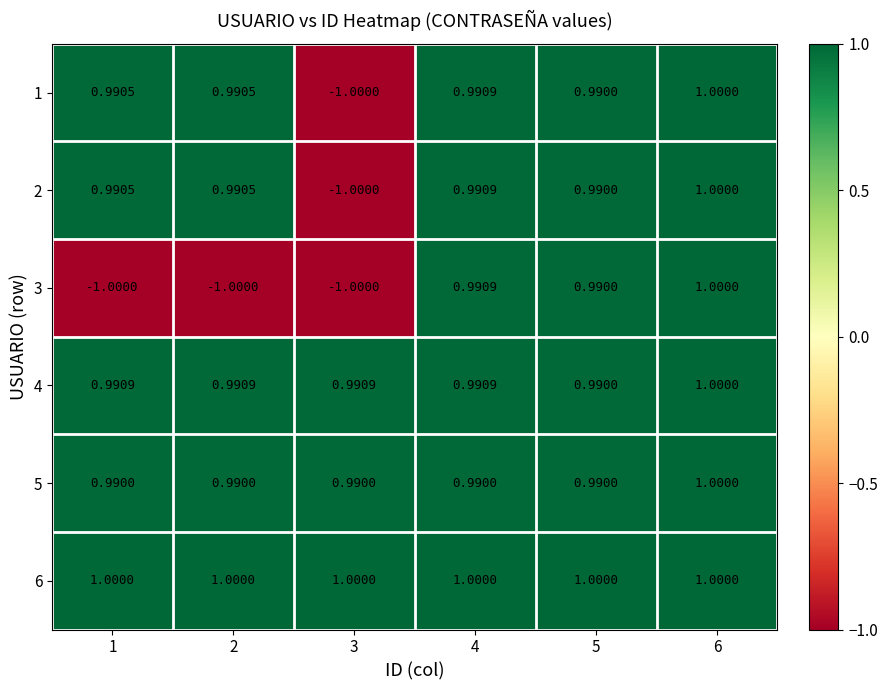

How many distinct data groups are displayed?

6